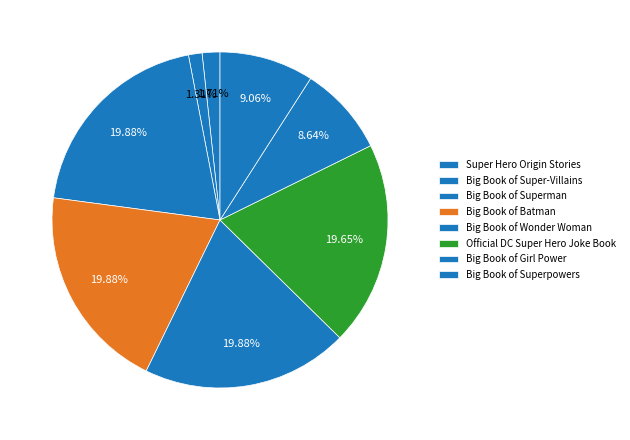

To the nearest percent, what is the average slice percentage?

12%